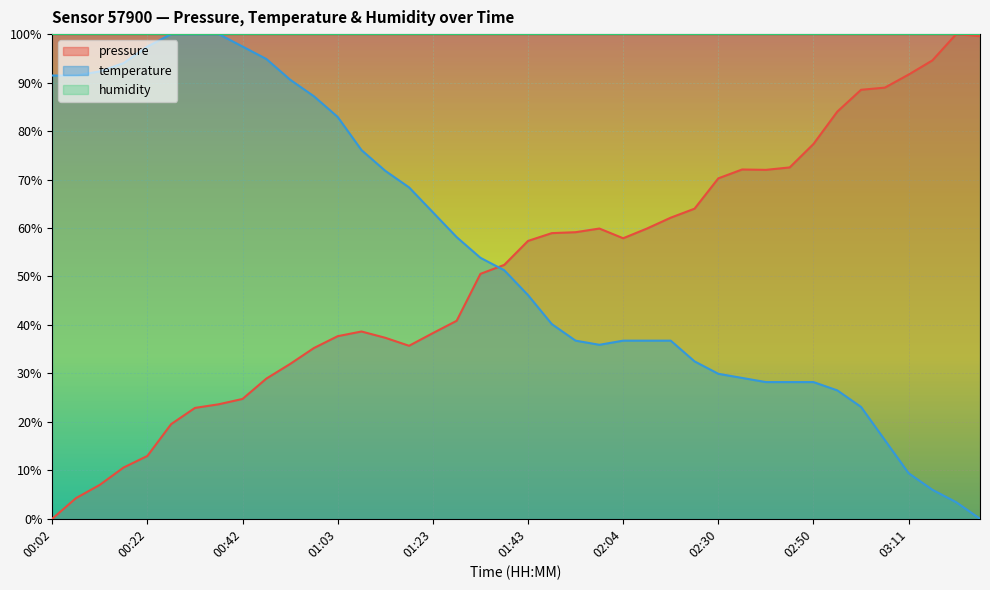

The value of pressure at 01:48 is 23.4. True or false?

False